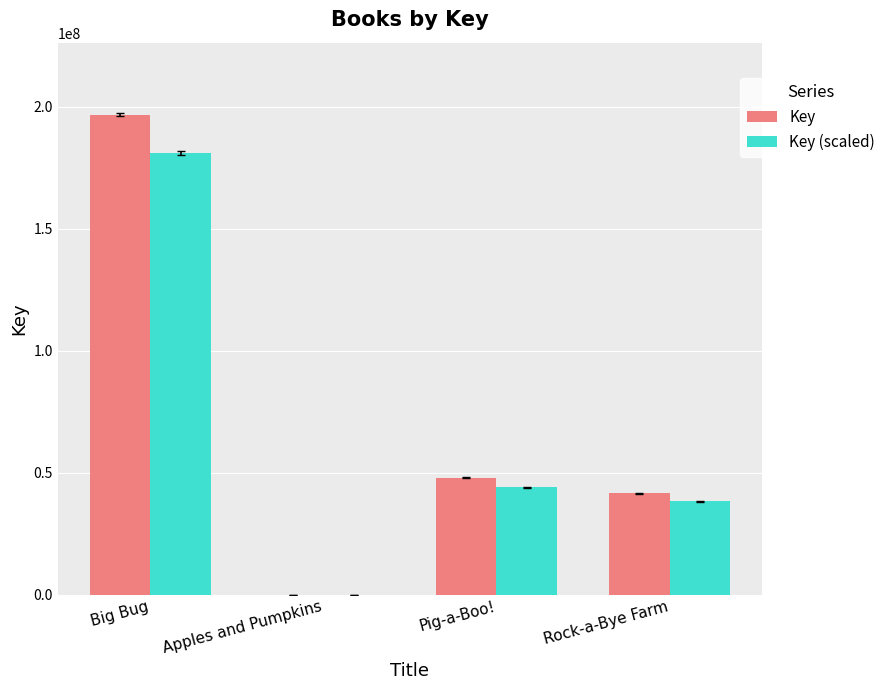

What is the sum of all Key (scaled) values?

263244185.3